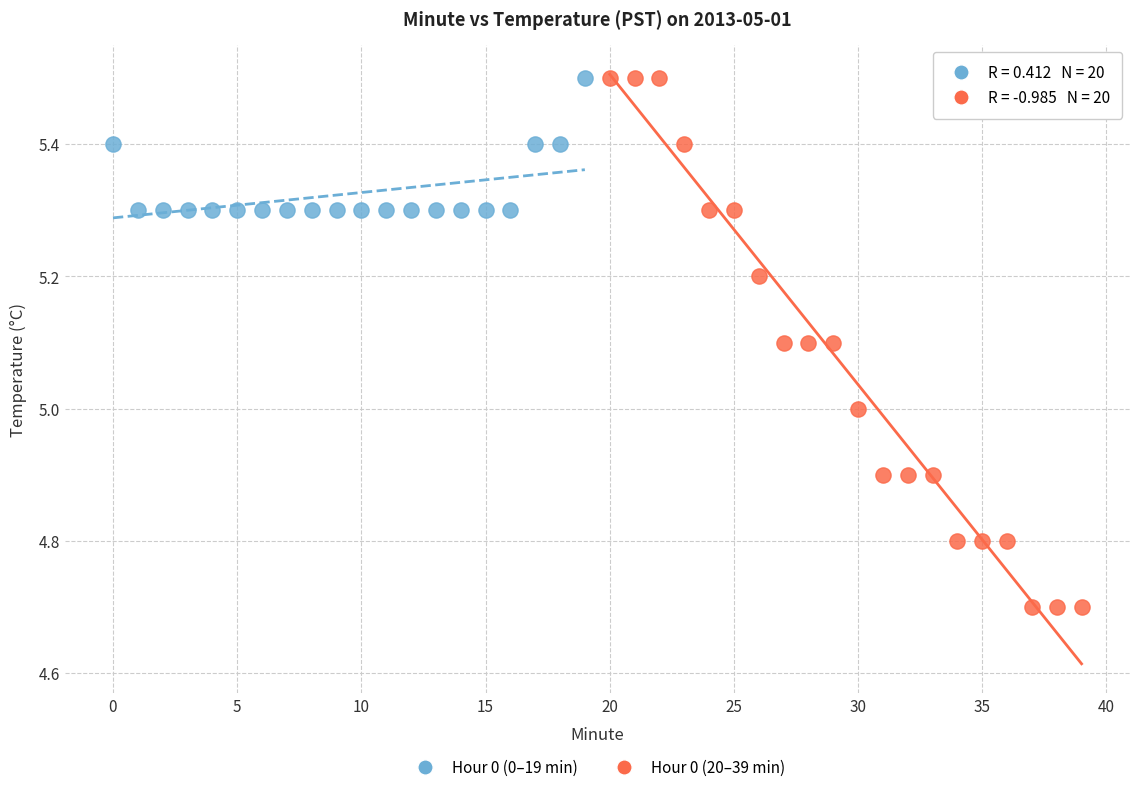

Which series has the largest Y range (max minus min)?

Hour 0 (20–39 min)